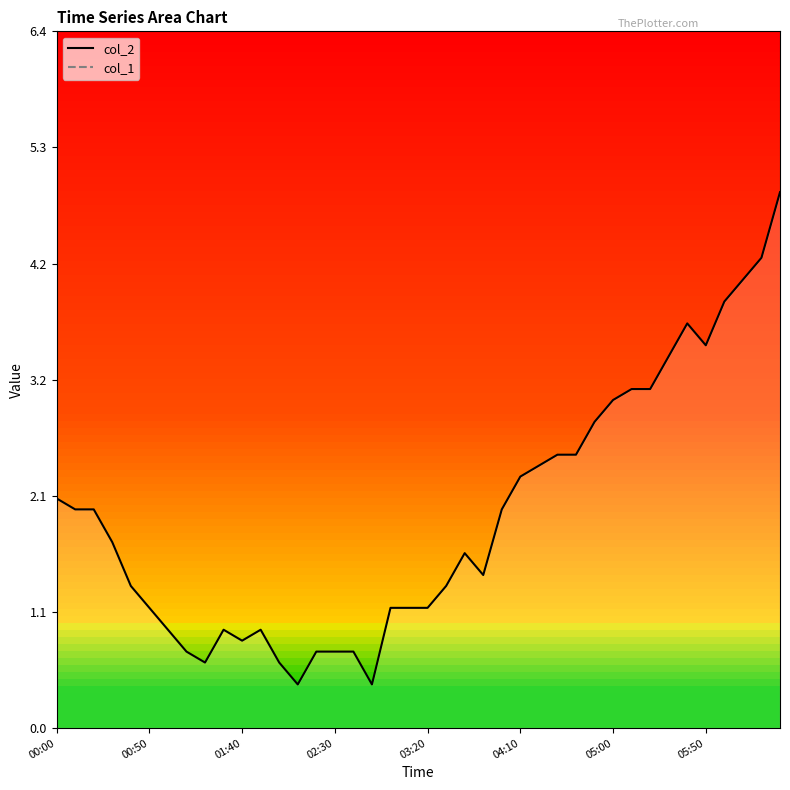

The chart shows a value of 0.9 at 12. True or false?

False